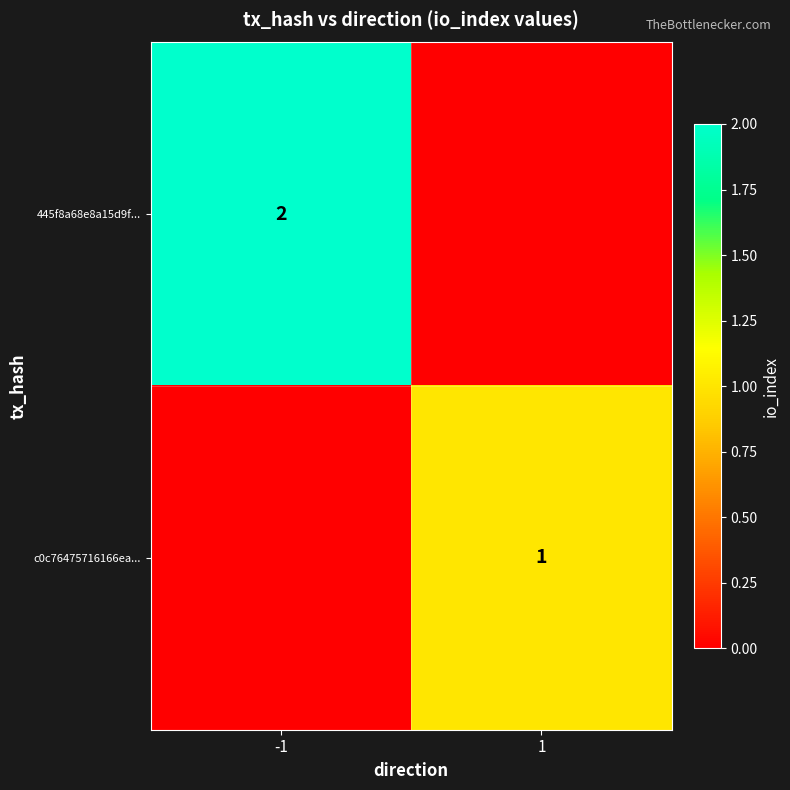

Is the value of c0c76475716166ea... at 1 greater than the value of 445f8a68e8a15d9f... at -1?

No